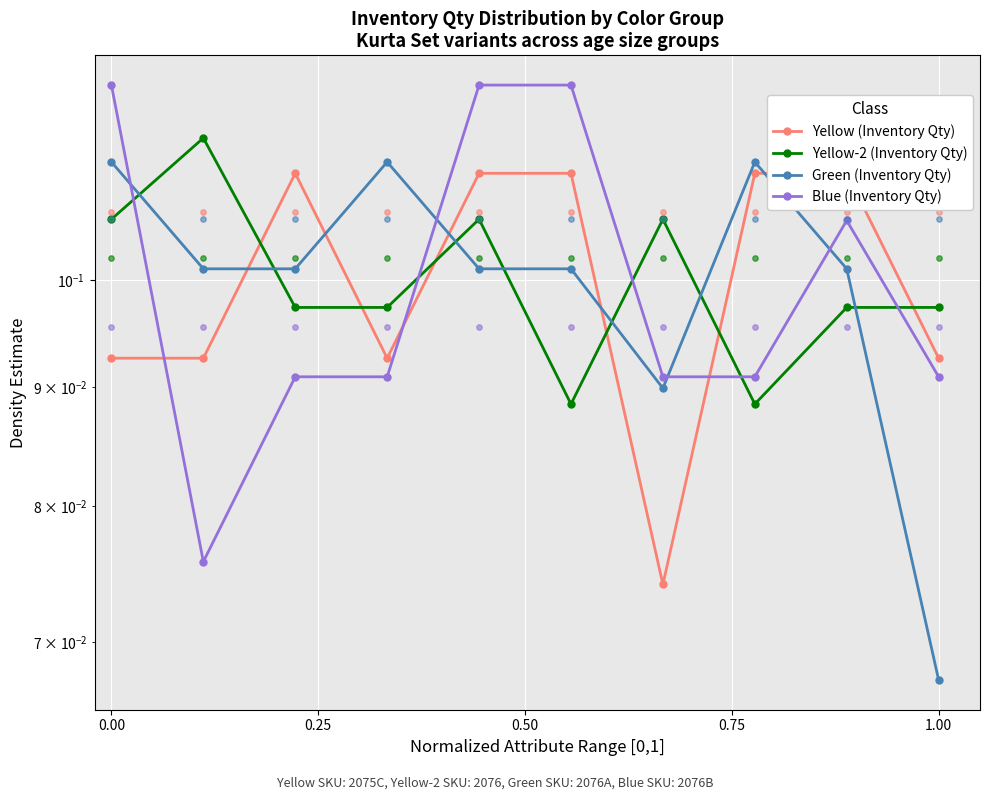

Which series has the largest Y range (max minus min)?

Blue (Inventory Qty)